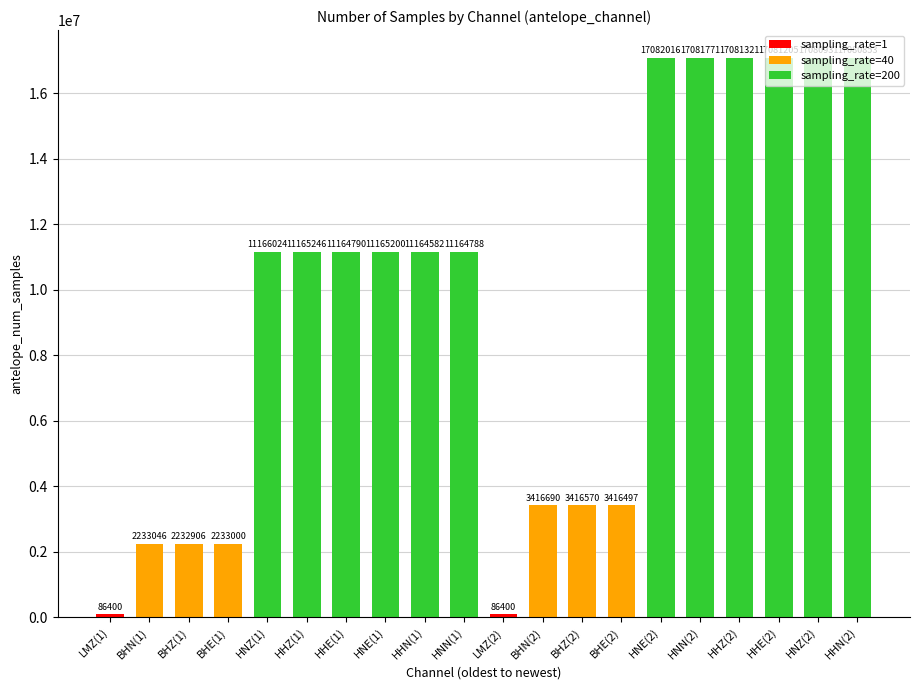

The chart shows a value of 86400 at LMZ(2). True or false?

True